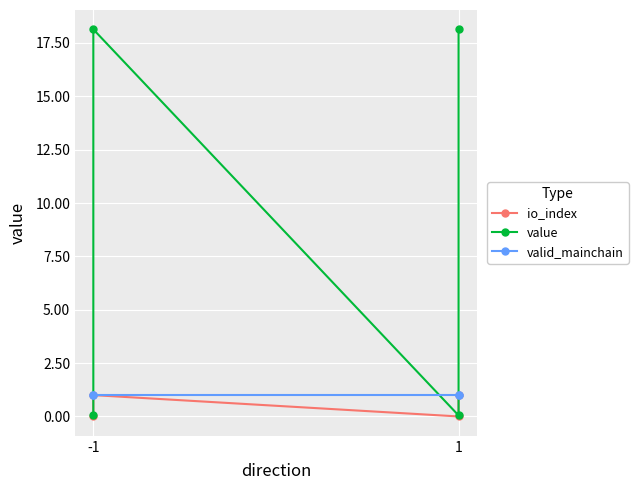

What is the difference between the maximum and minimum values in the value series?

18.1